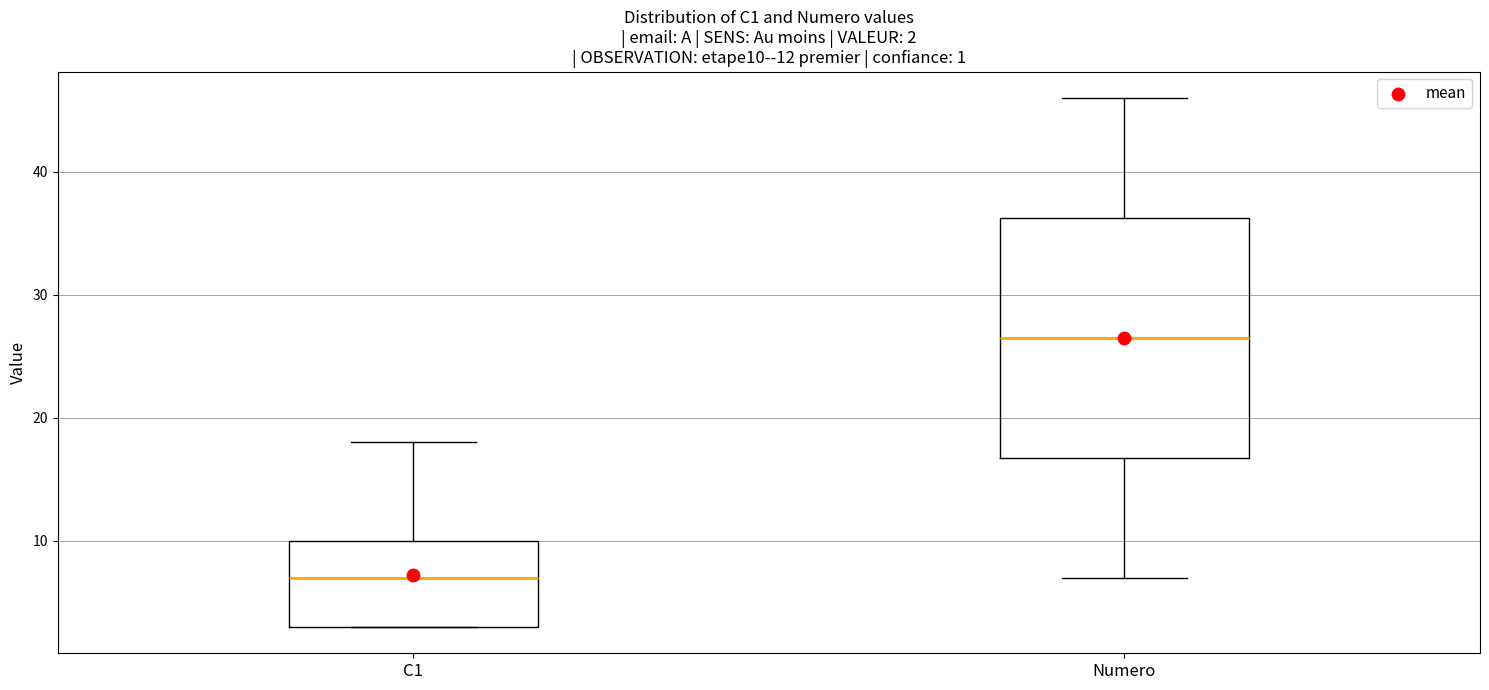

Which box has the lowest median line?

C1